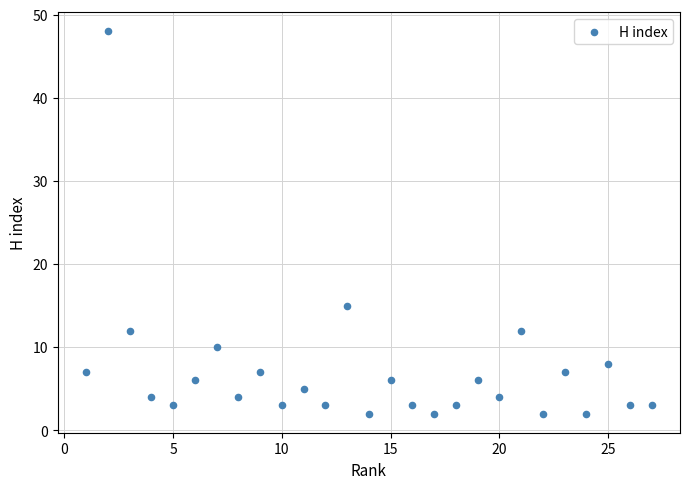

What Y value in the scatter plot is closest to 25?

15